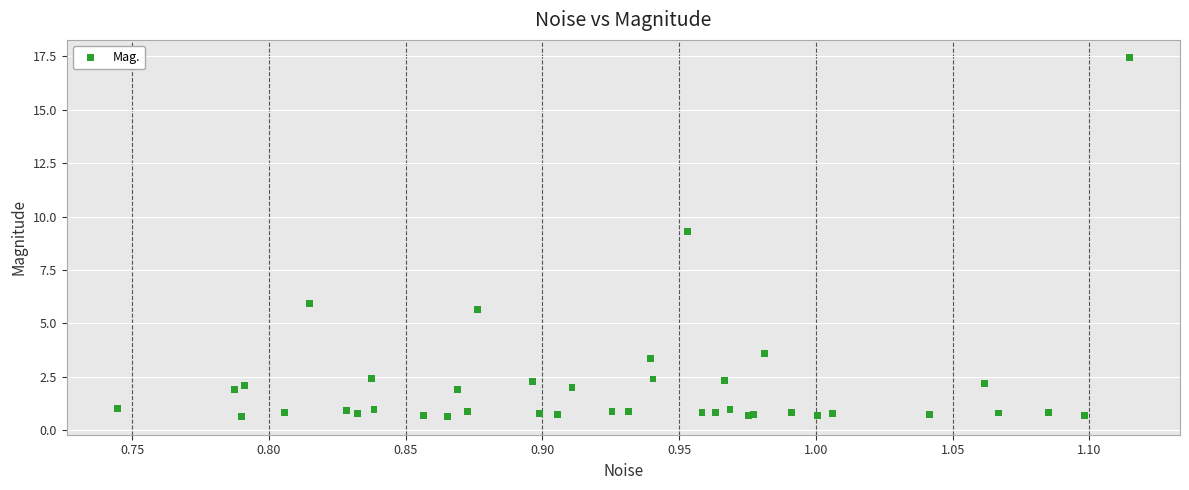

What Y value in the scatter plot is closest to 9?

9.3